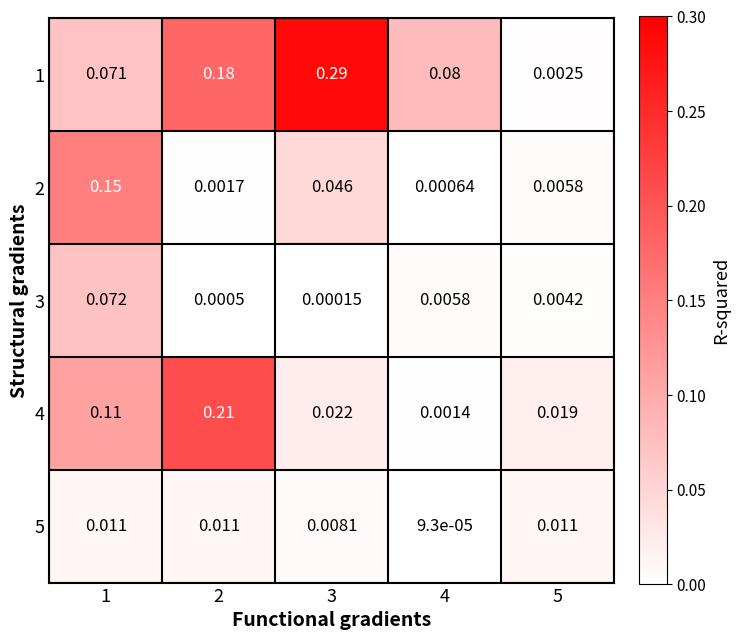

At how many categories does at least one series exceed 0?

5